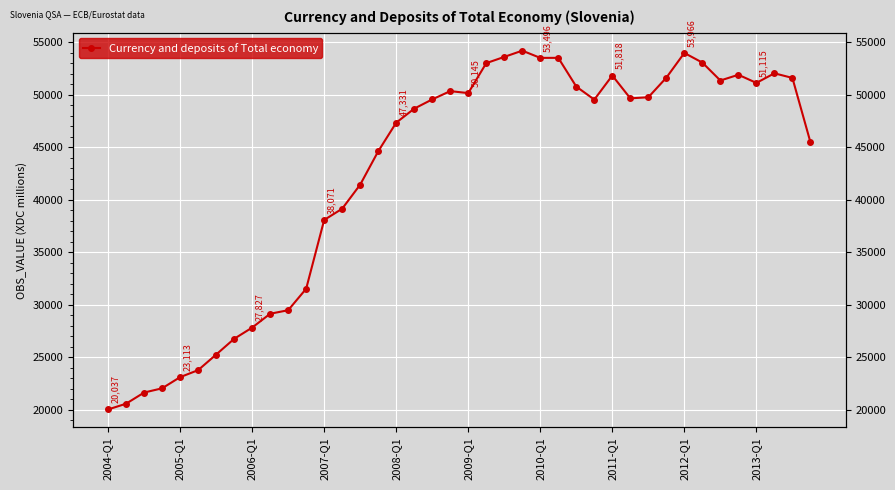

How many series are shown in this chart?

1